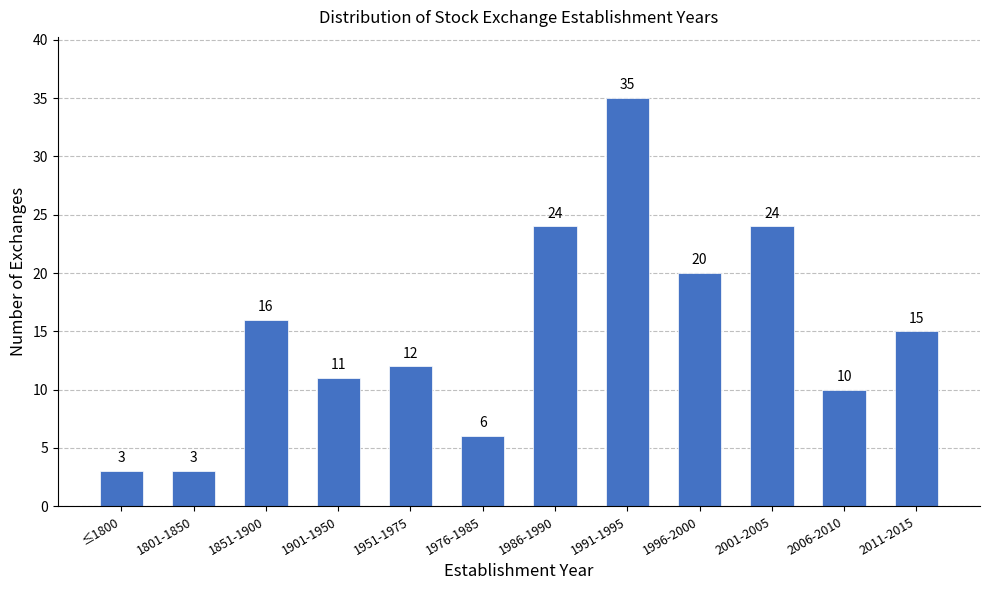

Reading left to right, transcribe all the data shown in this chart.

3	3	16	11	12	6	24	35	20	24	10	15